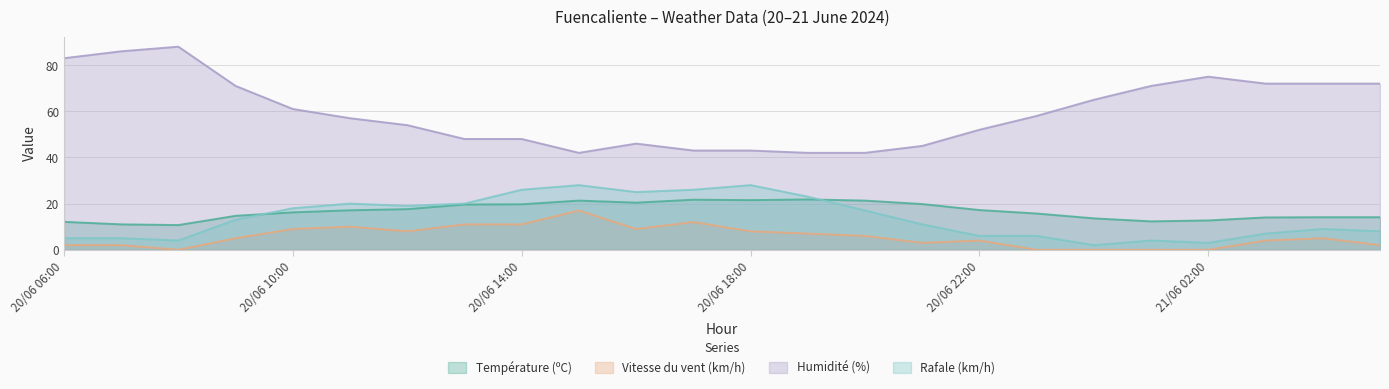

How many data points in Vitesse du vent (km/h) are above 5?

11